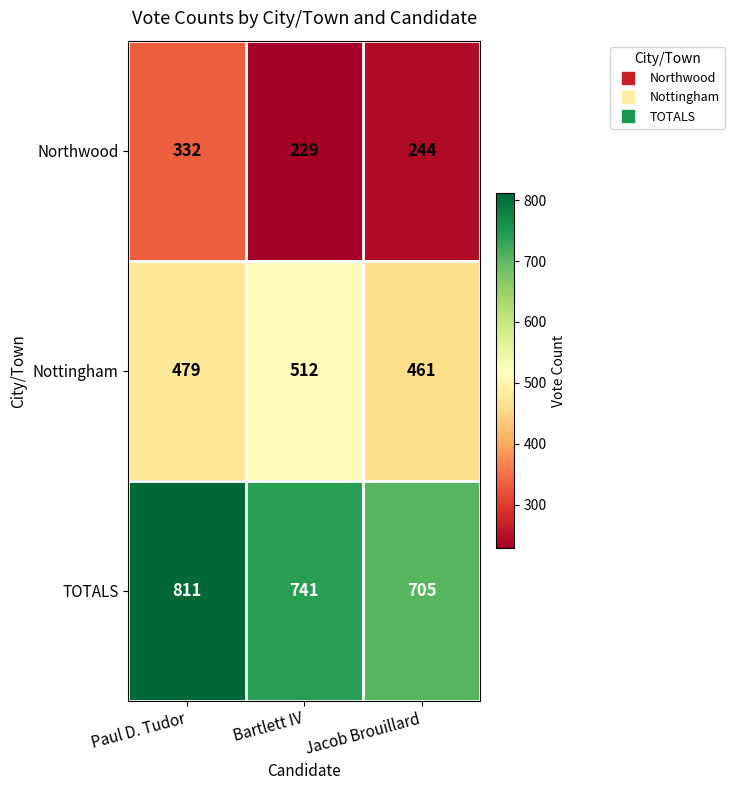

What is the sum of the Nottingham values at Jacob Brouillard and Bartlett IV?

973